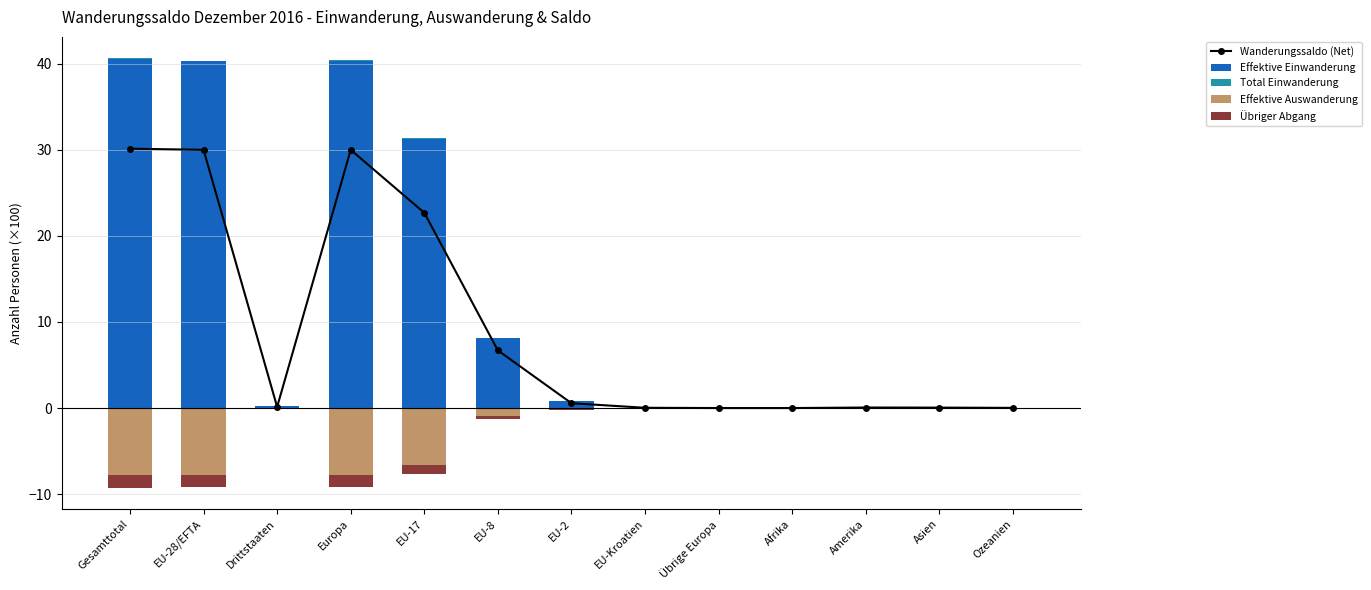

What is the total value across all series at EU-2?

1.1